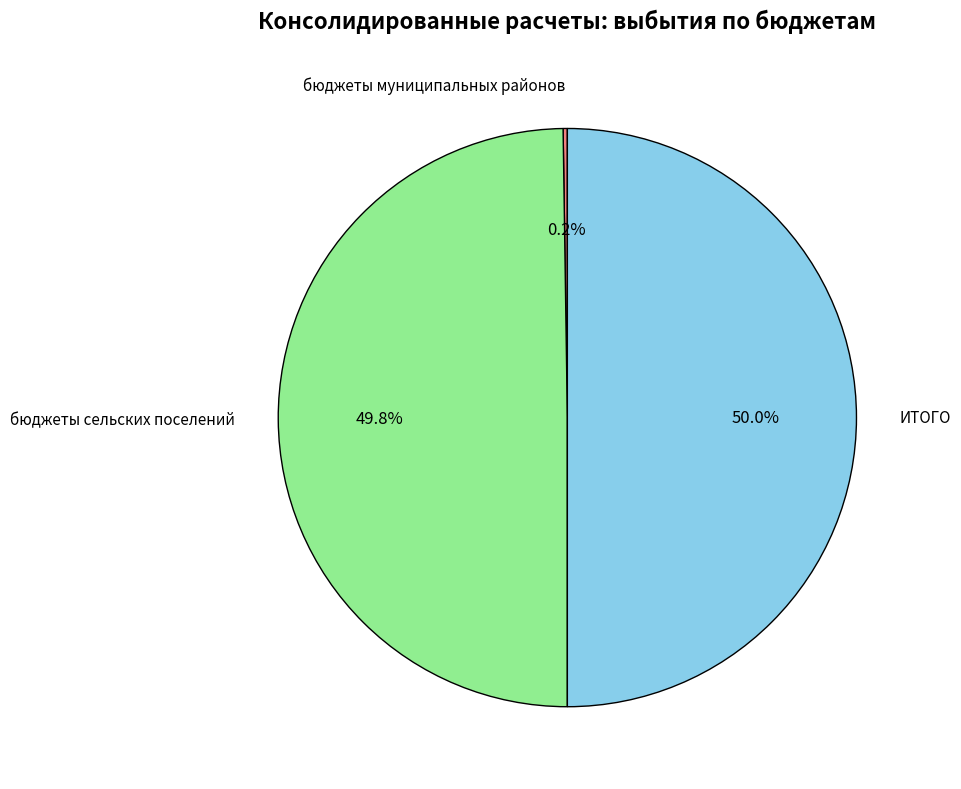

What is the ratio of the value at ИТОГО to the value at бюджеты сельских поселений?

1.0